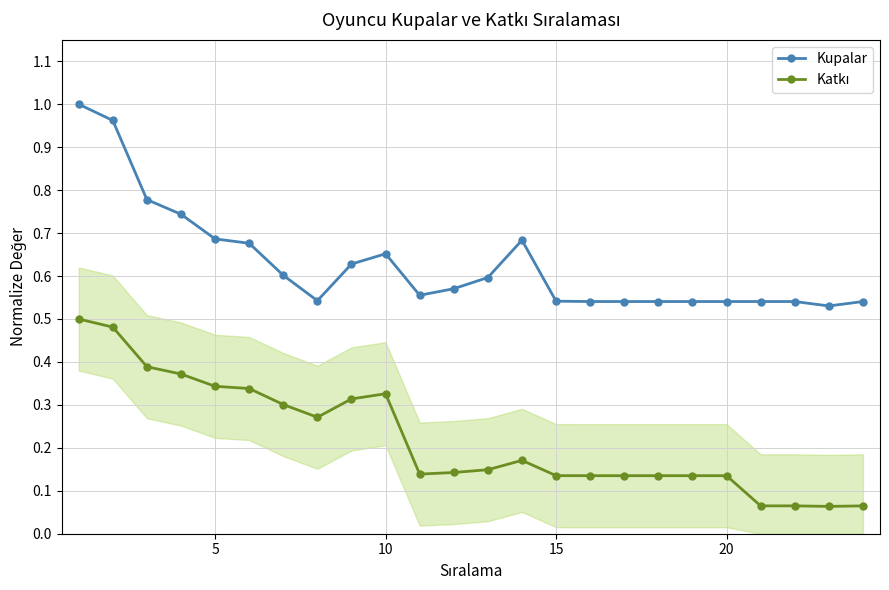

Reading left to right, what are all the values shown in this chart?

Kupalar: 1.0	1.0	0.8	0.7	0.7	0.7	0.6	0.5	0.6	0.7	0.6	0.6	0.6	0.7	0.5	0.5	0.5	0.5	0.5	0.5	0.5	0.5	0.5	0.5
Katkı: 0.5	0.5	0.4	0.4	0.3	0.3	0.3	0.3	0.3	0.3	0.1	0.1	0.1	0.2	0.1	0.1	0.1	0.1	0.1	0.1	0.1	0.1	0.1	0.1